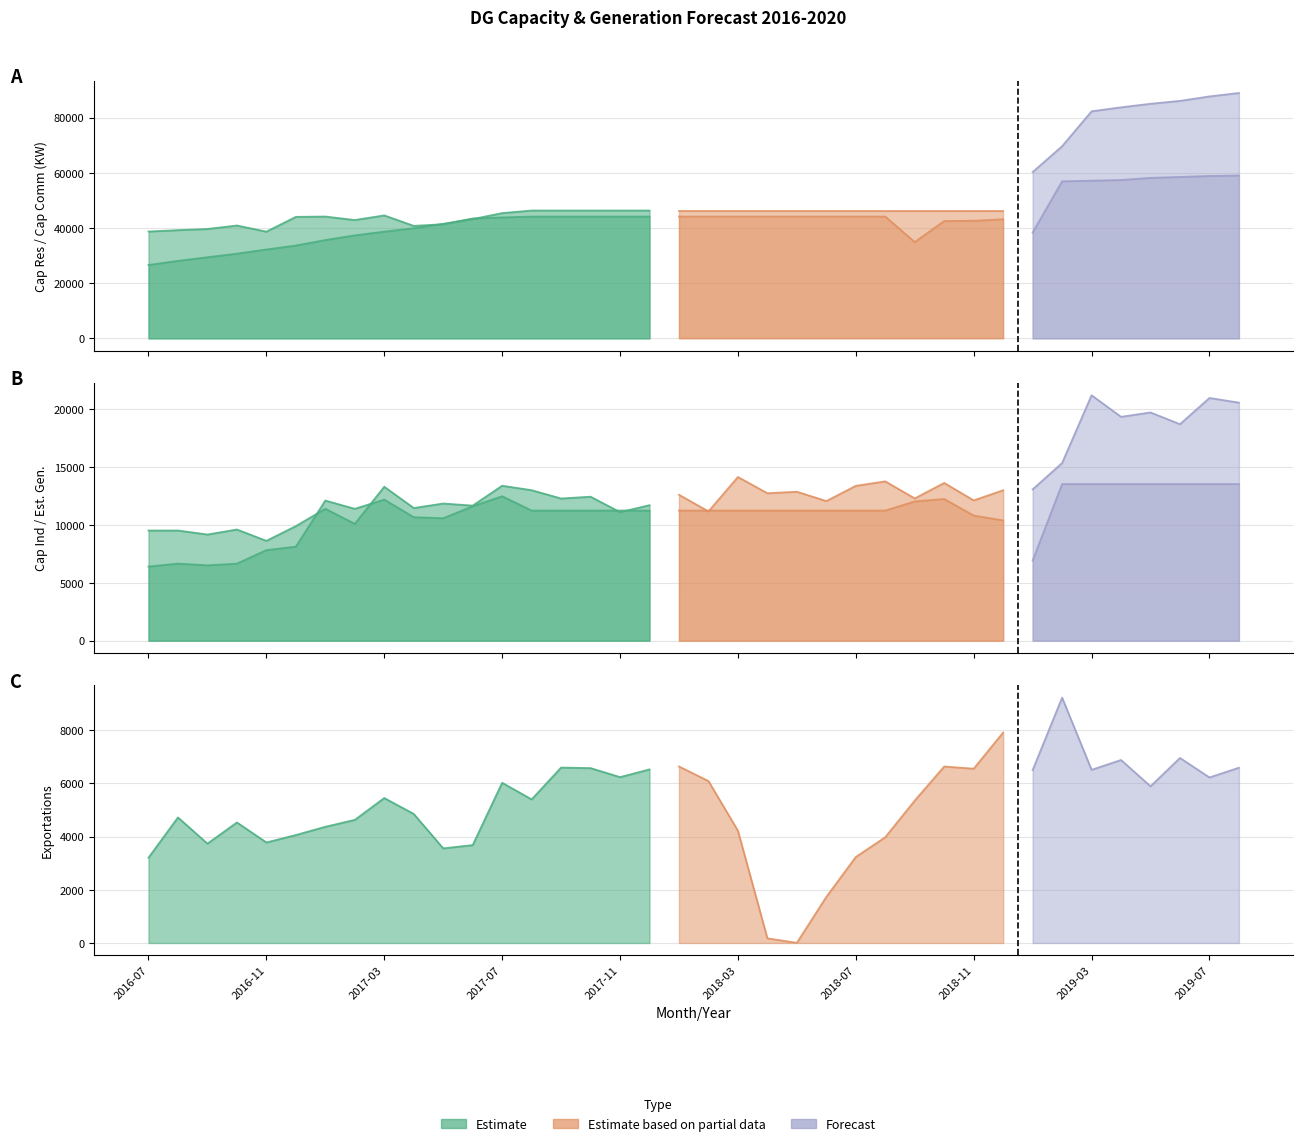

True or false: Exportations has more than 0 points higher than both neighbors.

True